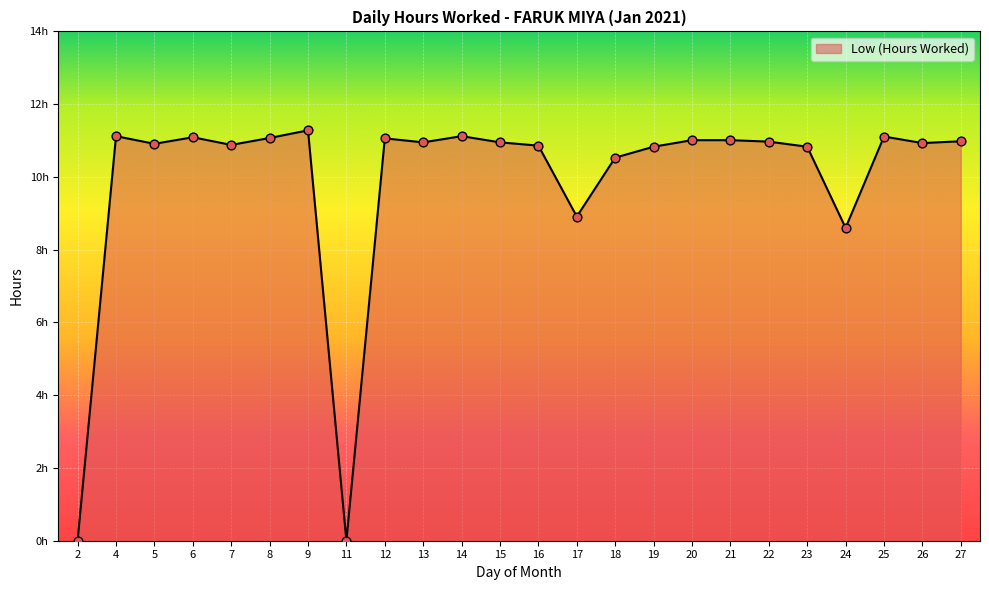

Between 22 and 13, which is larger?

22